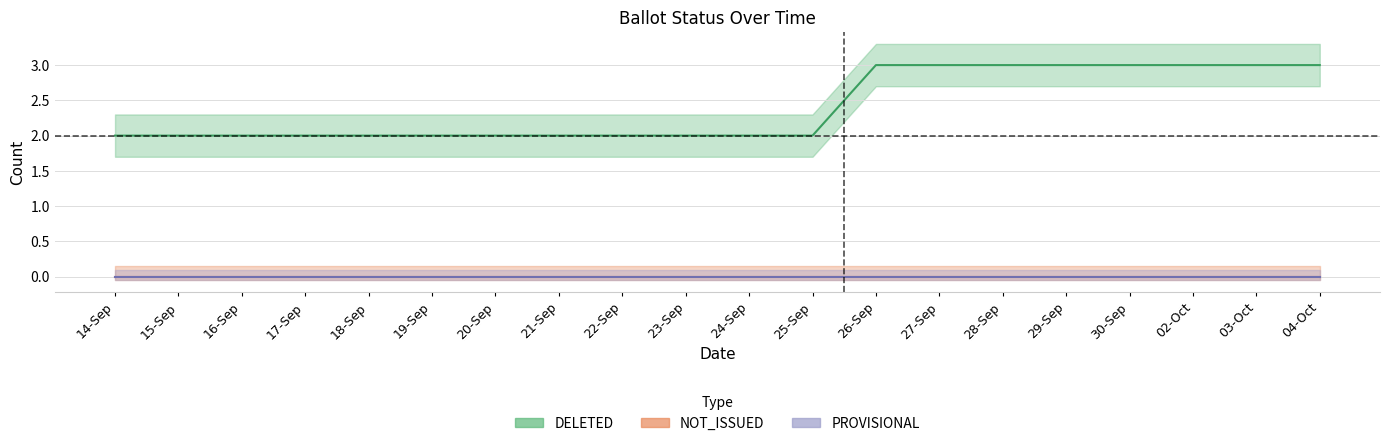

Which series changed the most between 14-Sep and 19-Sep?

DELETED